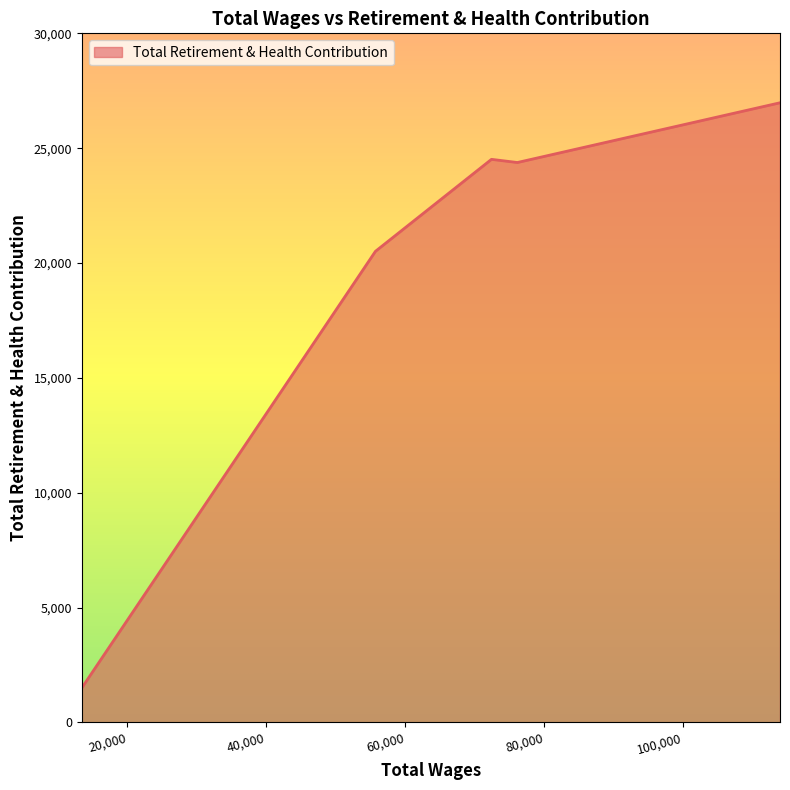

True or false: there are more than 1 points higher than both neighbors.

False